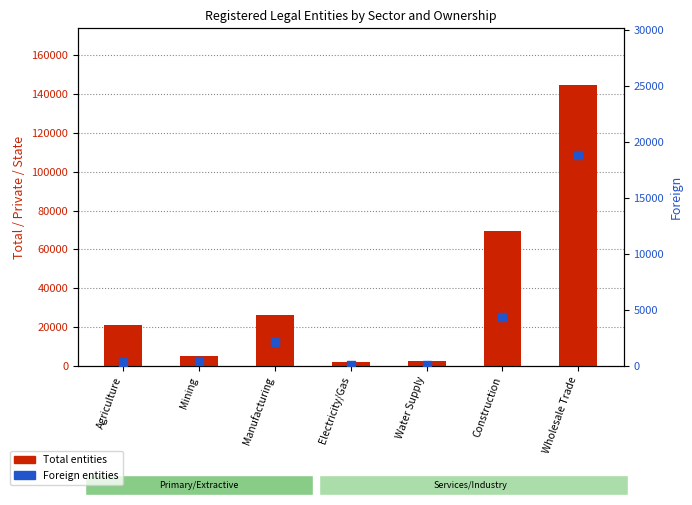

Which series has the largest Y range (max minus min)?

Total entities